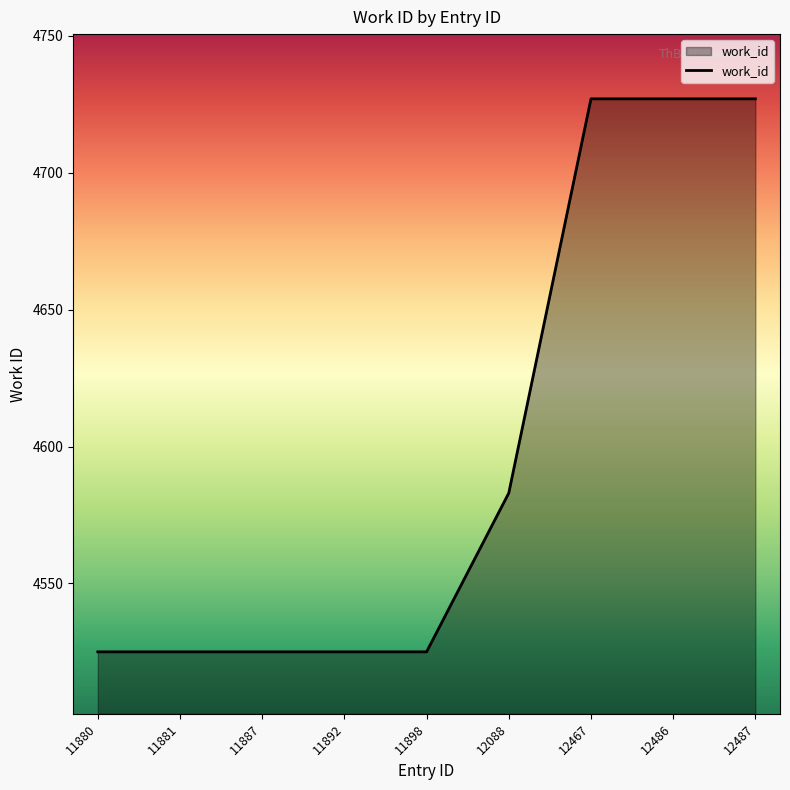

How many lines are shown in the chart?

1